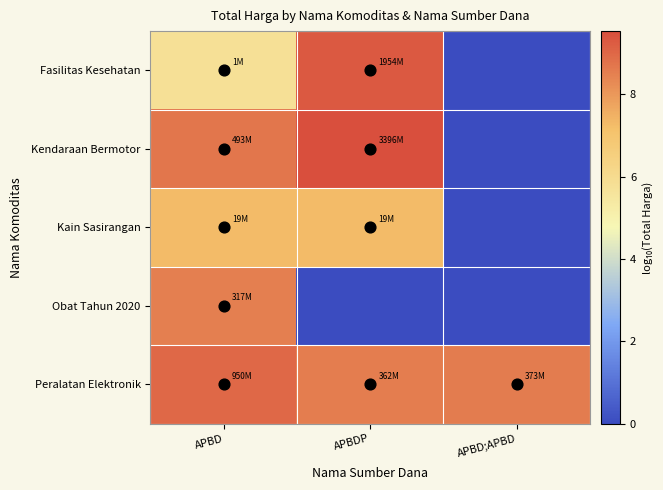

What is the total value across all series at APBD?

39.2